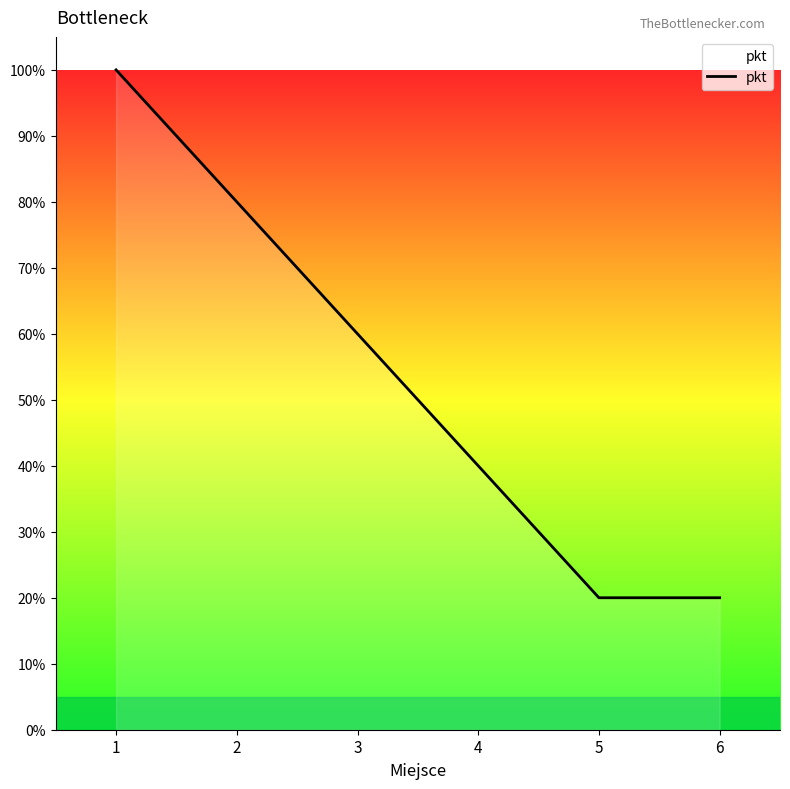

How many lines are shown in the chart?

1